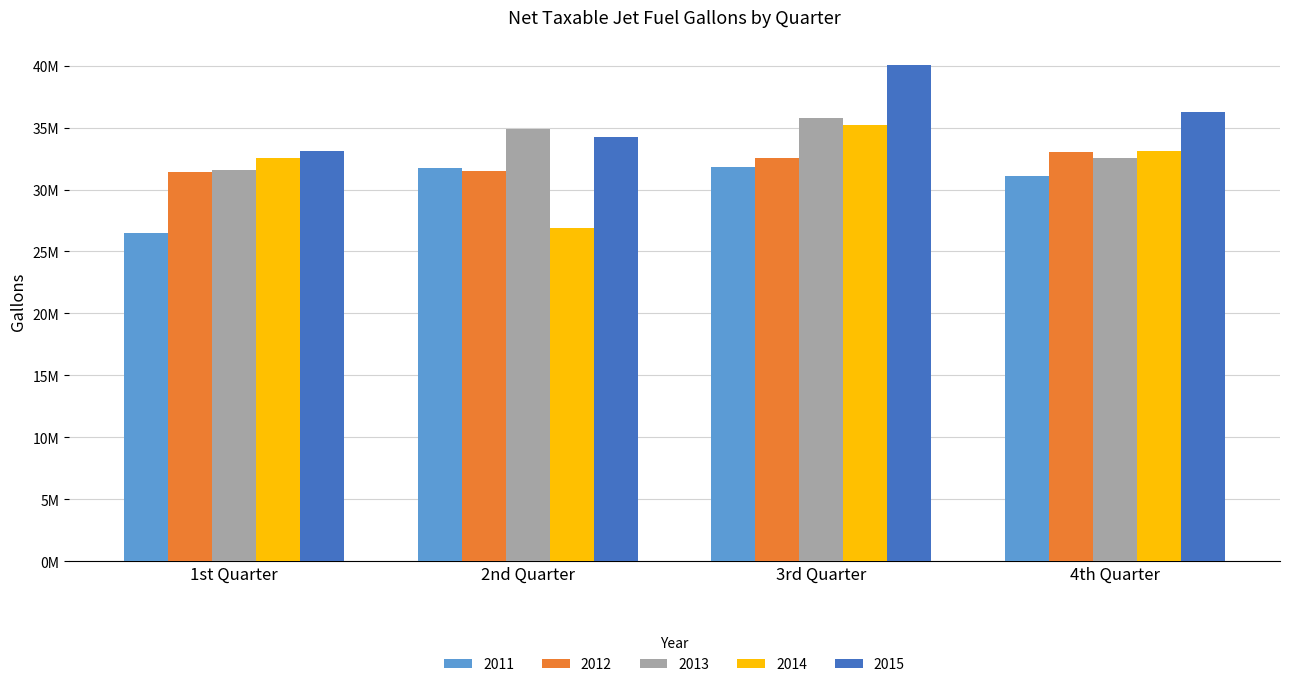

What is the sum of the 2013 values at 1st Quarter and 3rd Quarter?

67376031